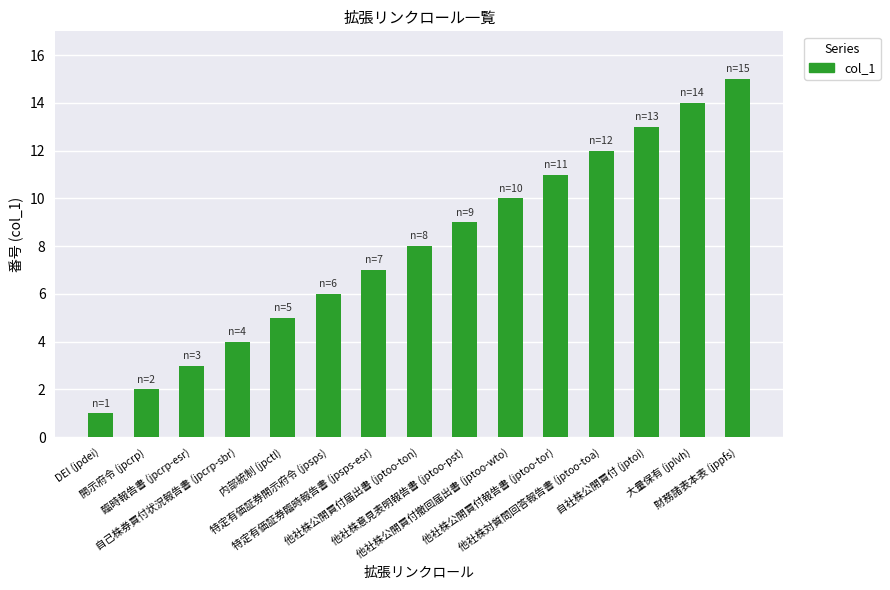

Count the number of data series in this chart.

1